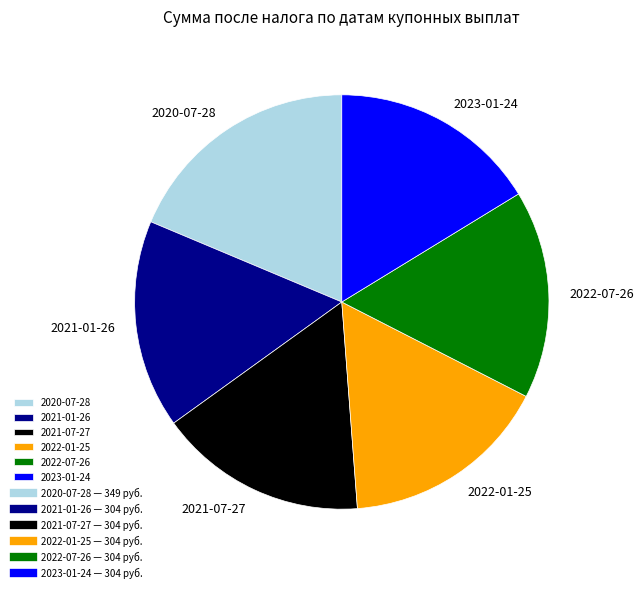

Do 2021-07-27 and 2020-07-28 together represent more than half of the pie?

No